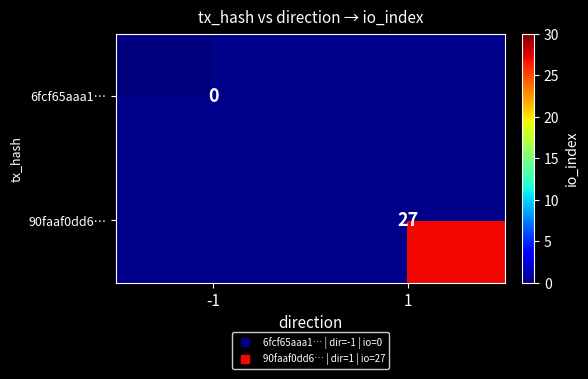

The value of 90faaf0dd6… at 1 is 17.0. True or false?

False